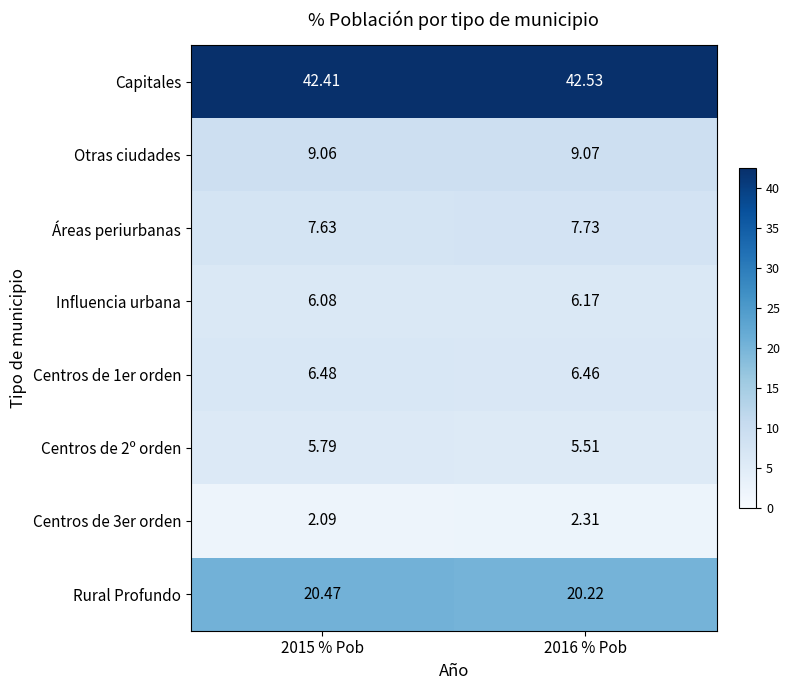

How many distinct data groups are displayed?

8